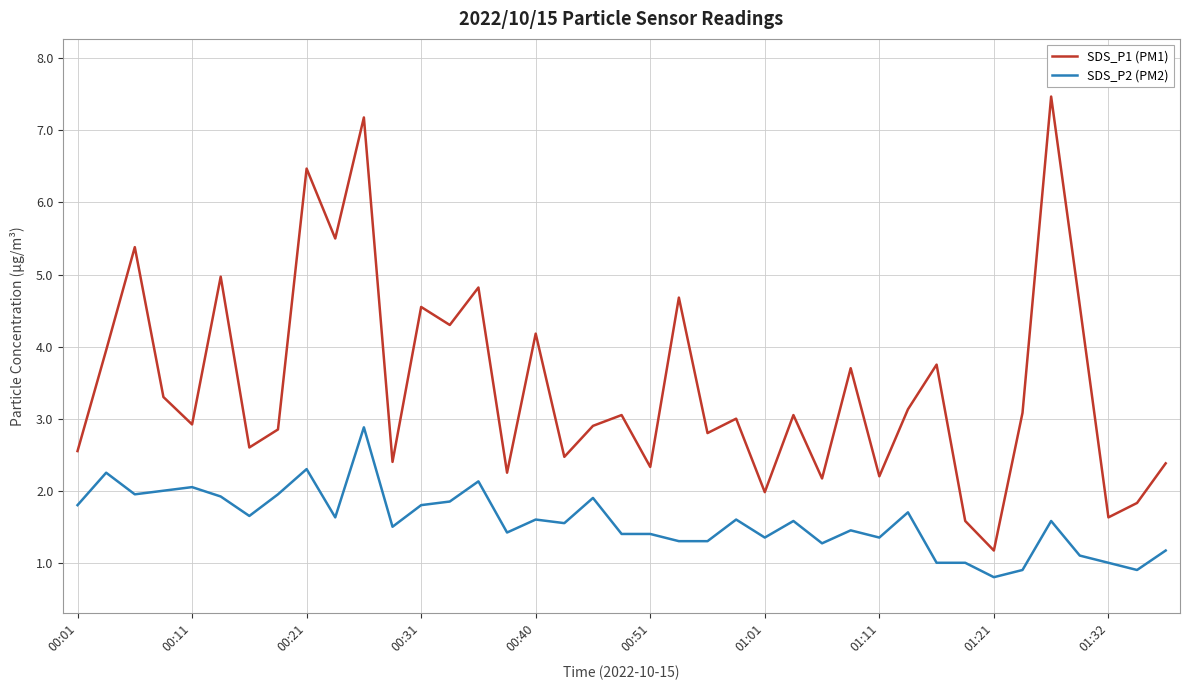

Which series has the largest total across all categories?

SDS_P1 (PM1)